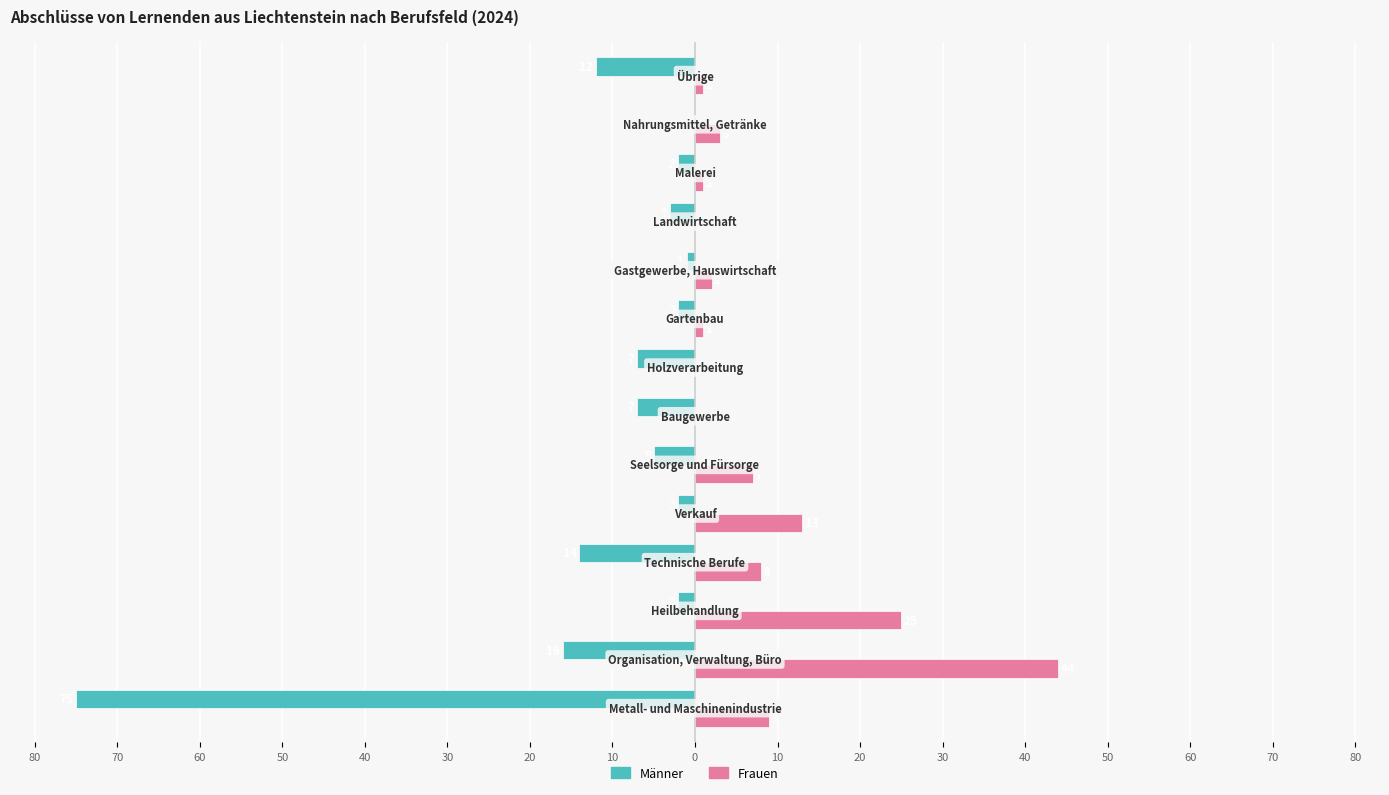

What are all the series names shown in the legend?

Männer, Frauen